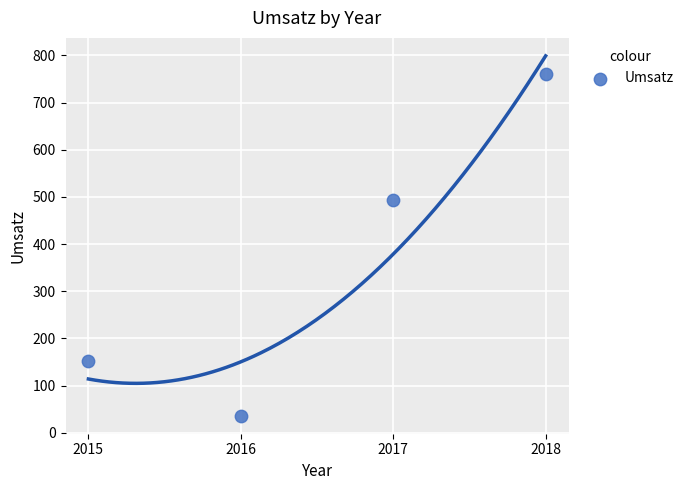

What is the average X value?

2016